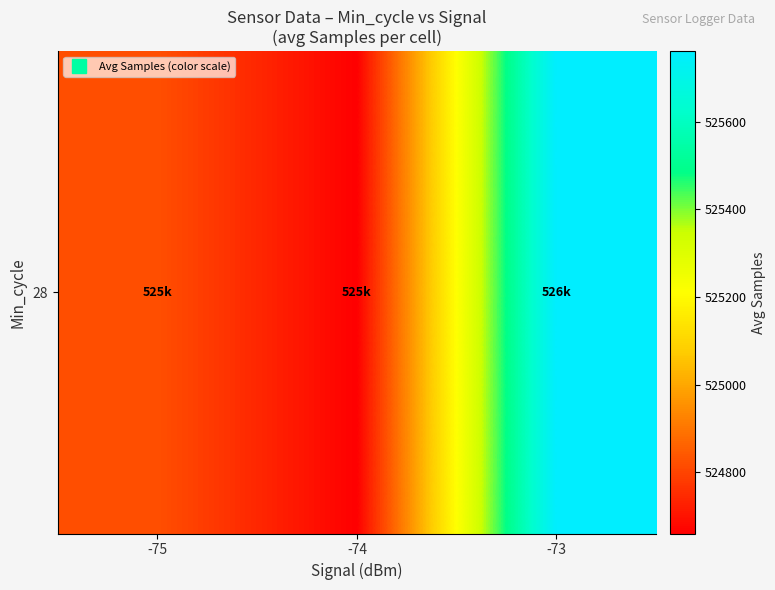

True or false: the data shows 524660.5 at -74.

True